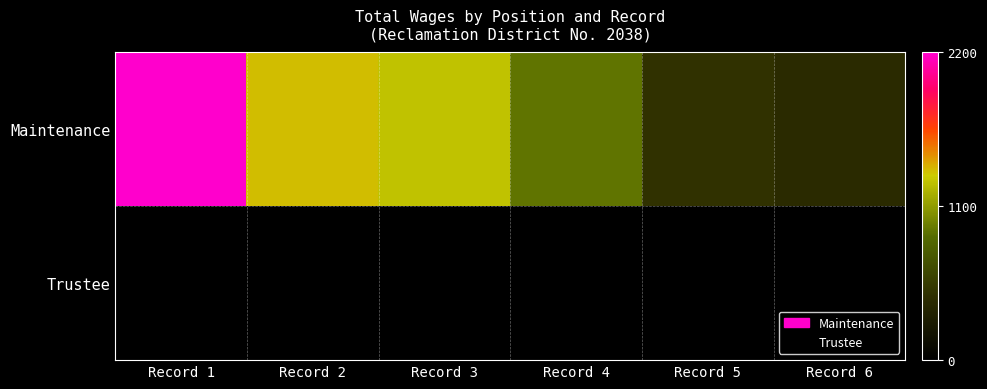

Which series has the largest range (max minus min)?

Maintenance